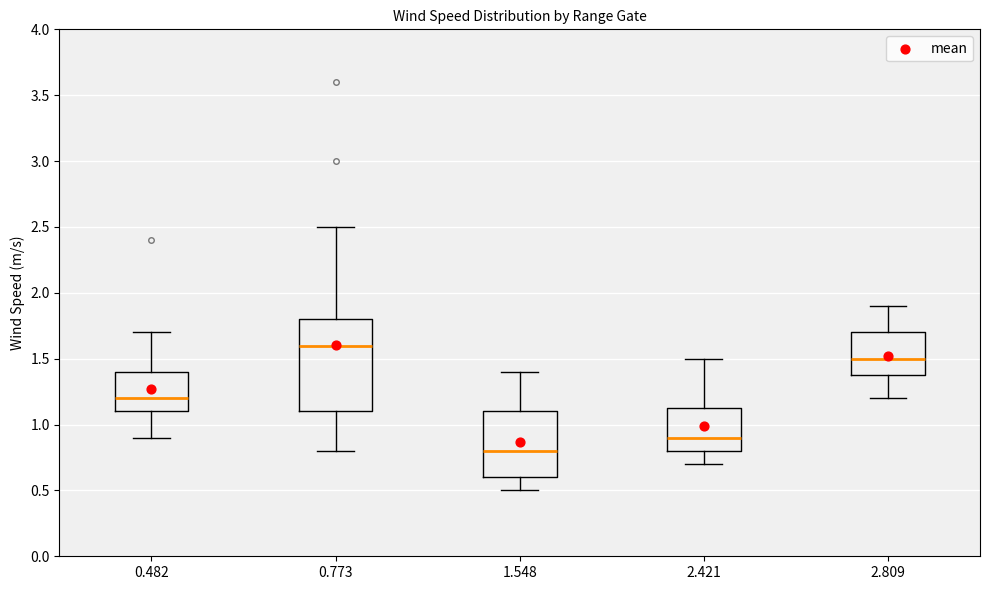

Reading left to right, transcribe this box plot: for each box, give where its median line is, the range the box spans, and where its two whiskers end, as read against the y-axis. The values are not printed on the chart, so give them approximately, as read against the axis.

0.482: median 1.20, box 1.10 to 1.40, whiskers 0.90 to 1.70
0.773: median 1.60, box 1.10 to 1.80, whiskers 0.80 to 2.50
1.548: median 0.80, box 0.60 to 1.10, whiskers 0.50 to 1.40
2.421: median 0.90, box 0.80 to 1.15, whiskers 0.70 to 1.50
2.809: median 1.50, box 1.40 to 1.70, whiskers 1.20 to 1.90